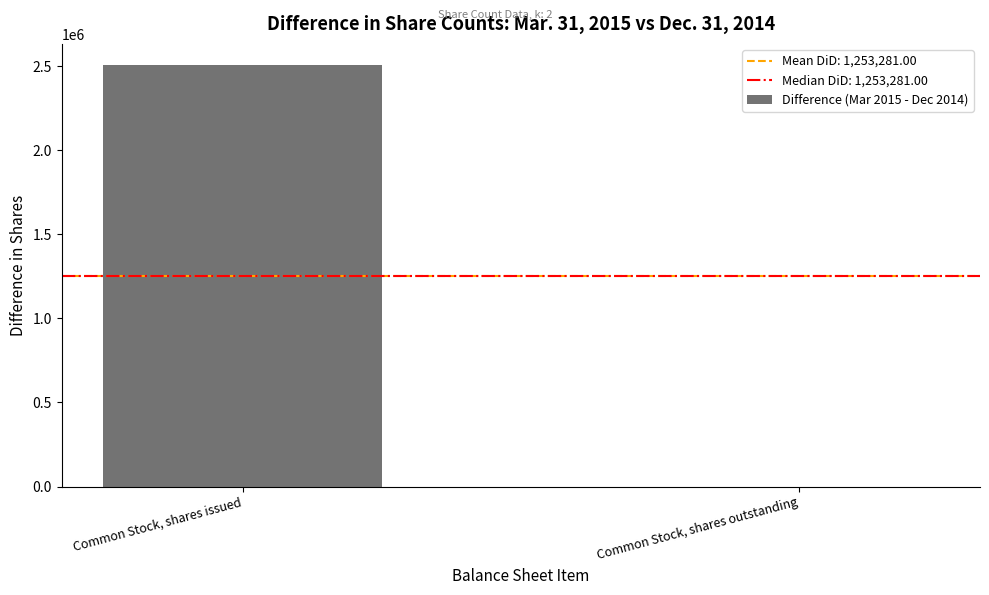

What is the sum of all values?

2506562